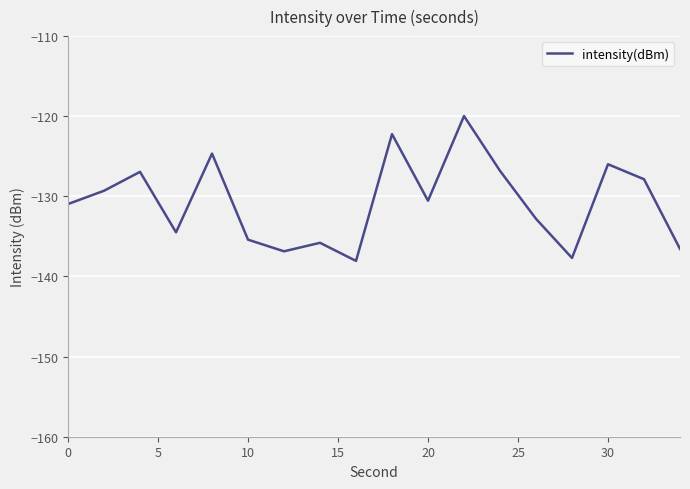

How many lines are shown in the chart?

1